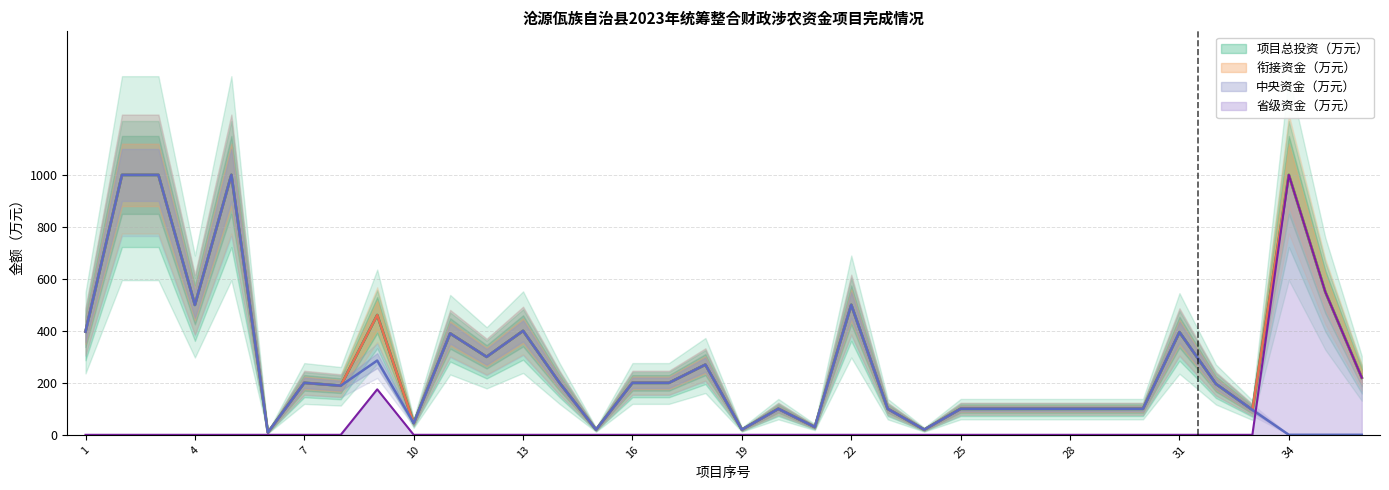

True or false: 衔接资金（万元） has more than 0 interior local peaks.

True